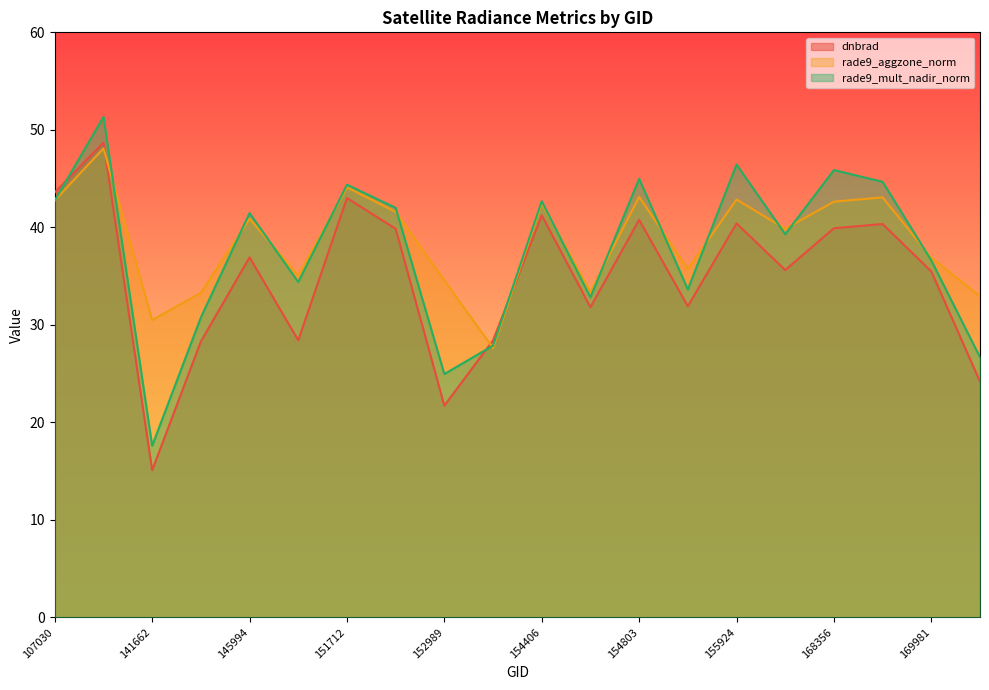

Which label corresponds to the largest value in the chart?

131476